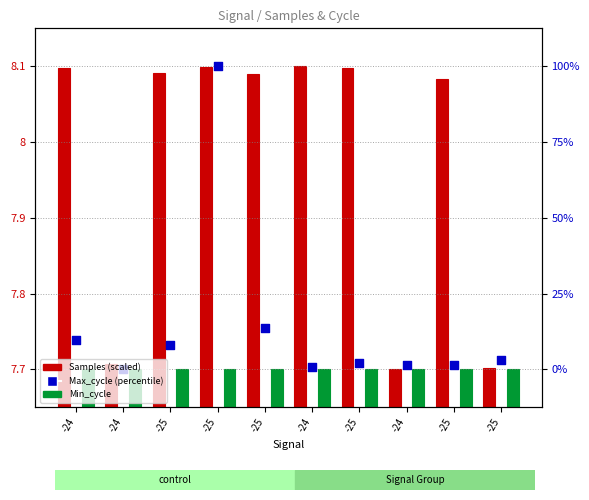

What are all the series names shown in the legend?

Samples, Min_cycle, Max_cycle